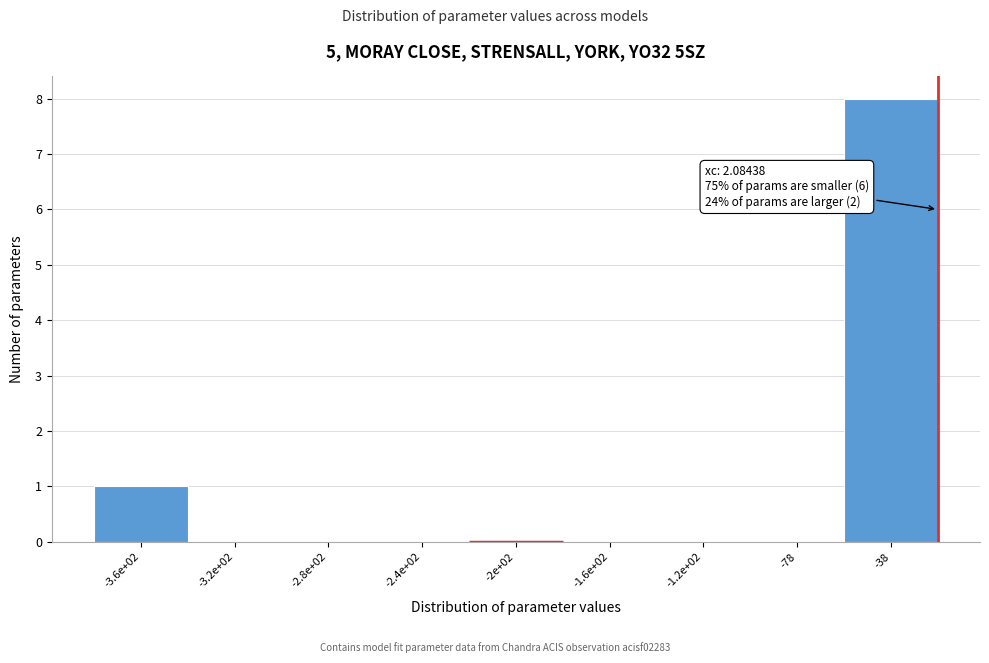

Reading right to left, list all the values displayed in this chart.

-38=8	-78=0	-1.2e+02=0	-1.6e+02=0	-2e+02=0	-2.4e+02=0	-2.8e+02=0	-3.2e+02=0	-3.6e+02=1